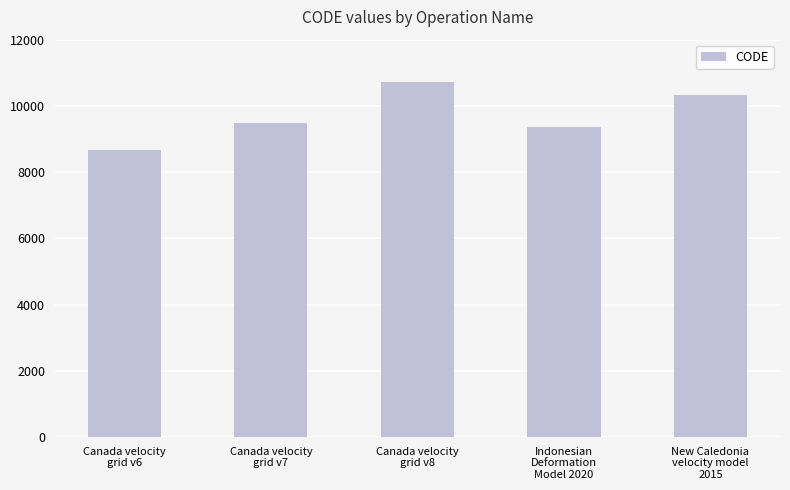

What is the label of the 3rd bar from the left?

Canada velocity
grid v8